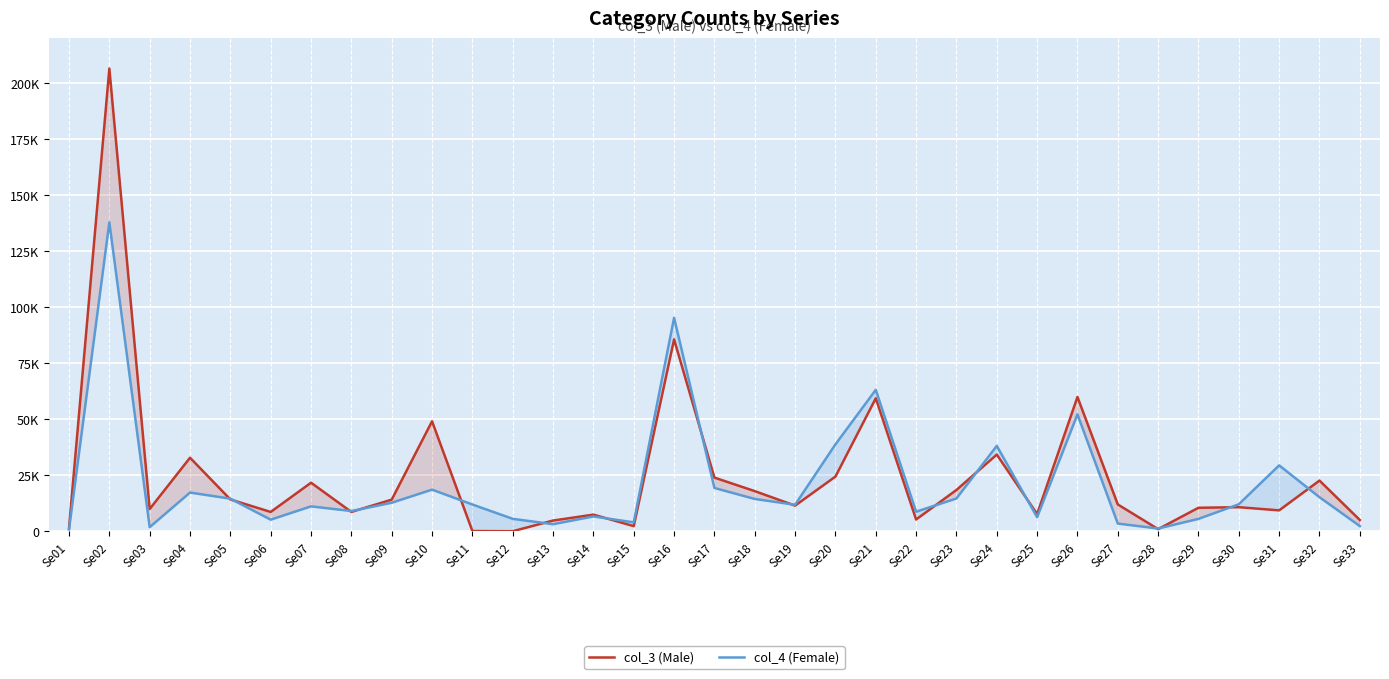

In col_4 (Female), how many points are lower than both neighbors (excluding endpoints)?

9